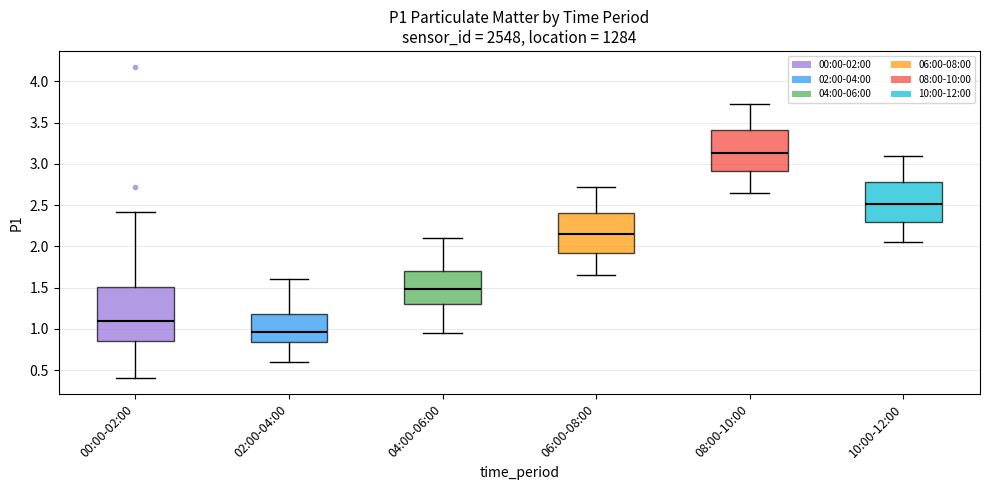

Where is the upper edge of the box for 06:00-08:00 on the y-axis? The values are not printed on the chart, so give them approximately, as read against the axis.

2.40